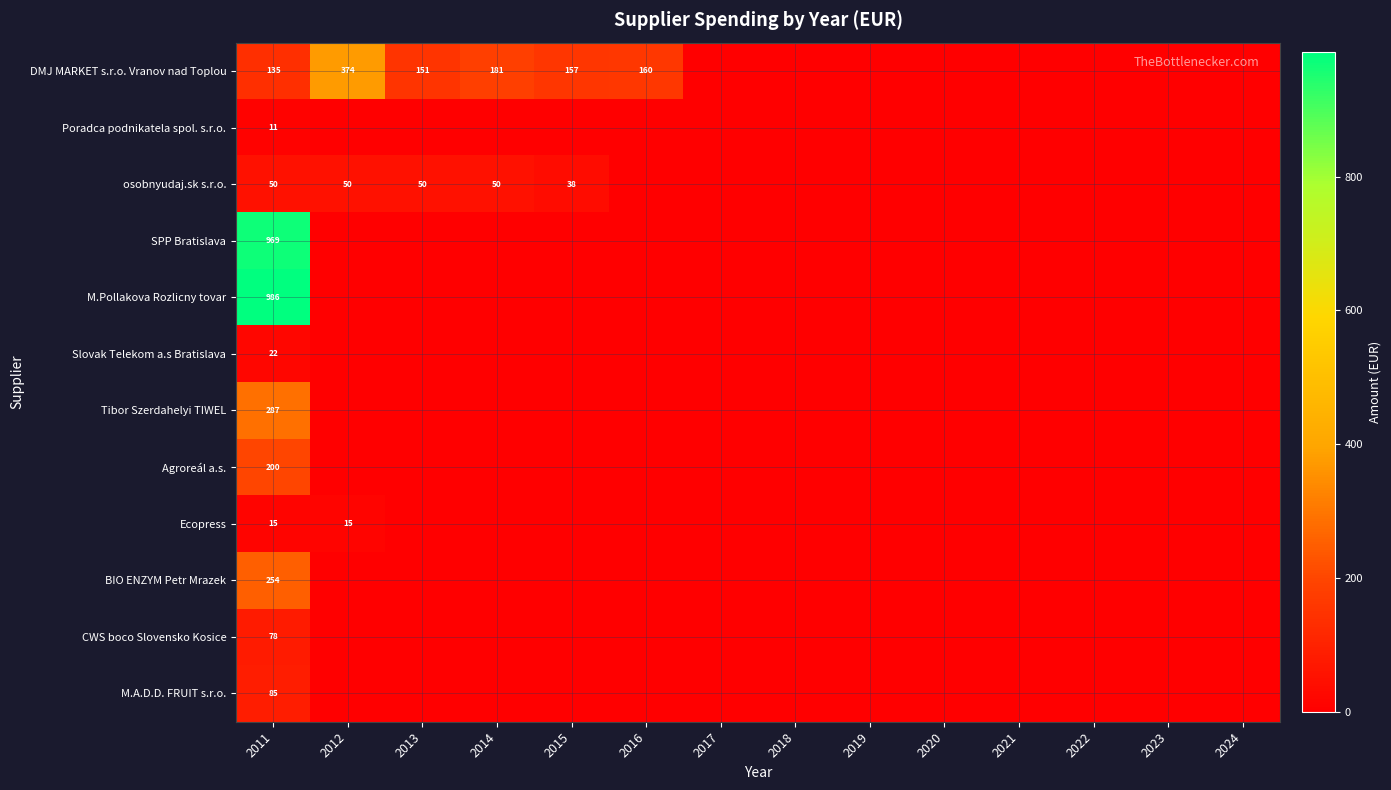

The value of Agroreál a.s. at 2011 is 333. True or false?

False